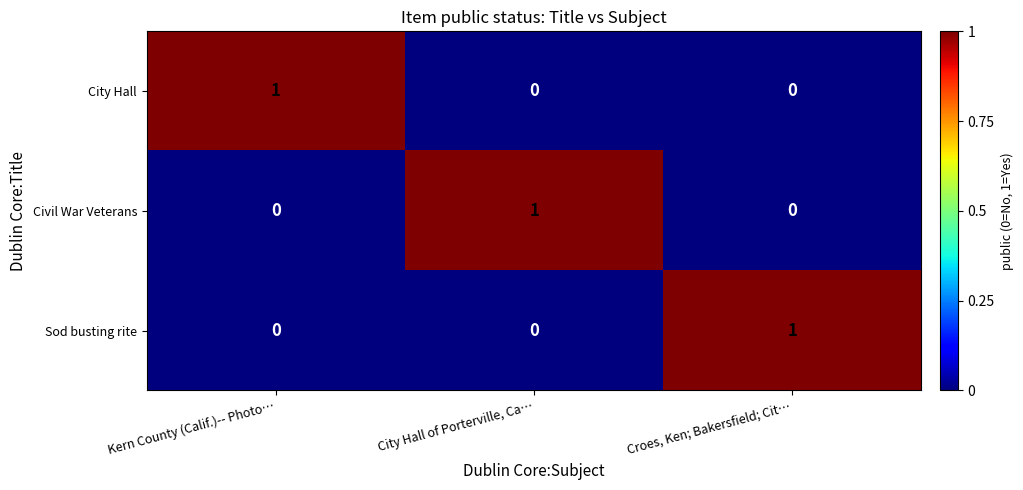

How many series are shown in this chart?

3